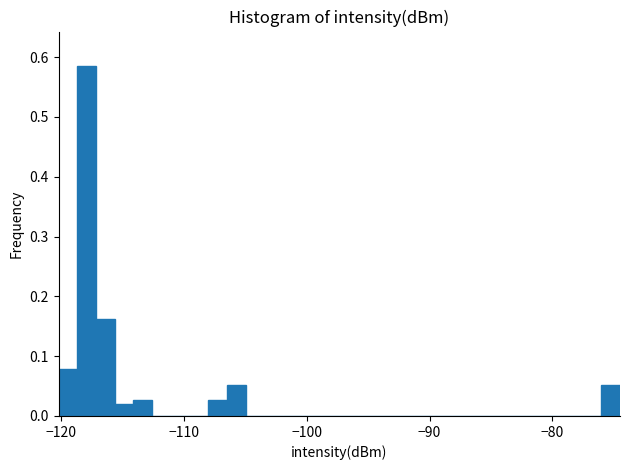

Around what value on the x-axis is the tallest bar? Give the approximate position of its centre, as read against the axis.

-118